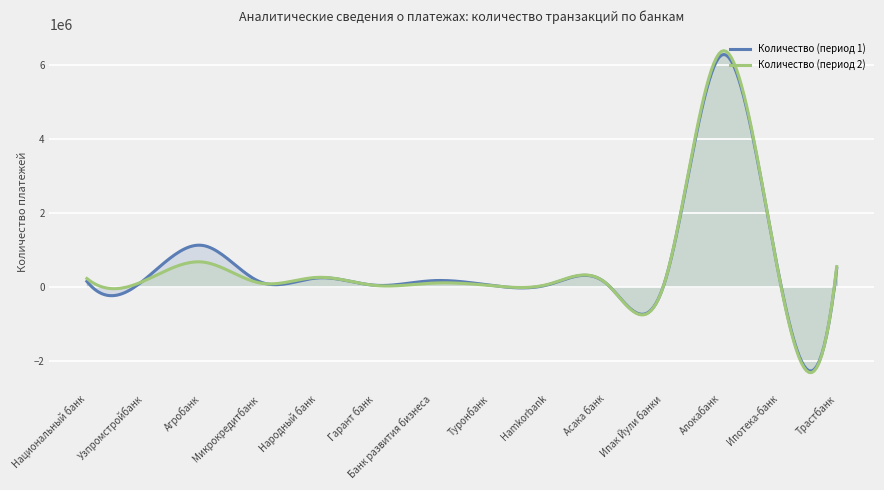

Between which two adjacent categories do Количество (период 1) and Количество (период 2) first intersect?

Национальный банк and Узпромстройбанк